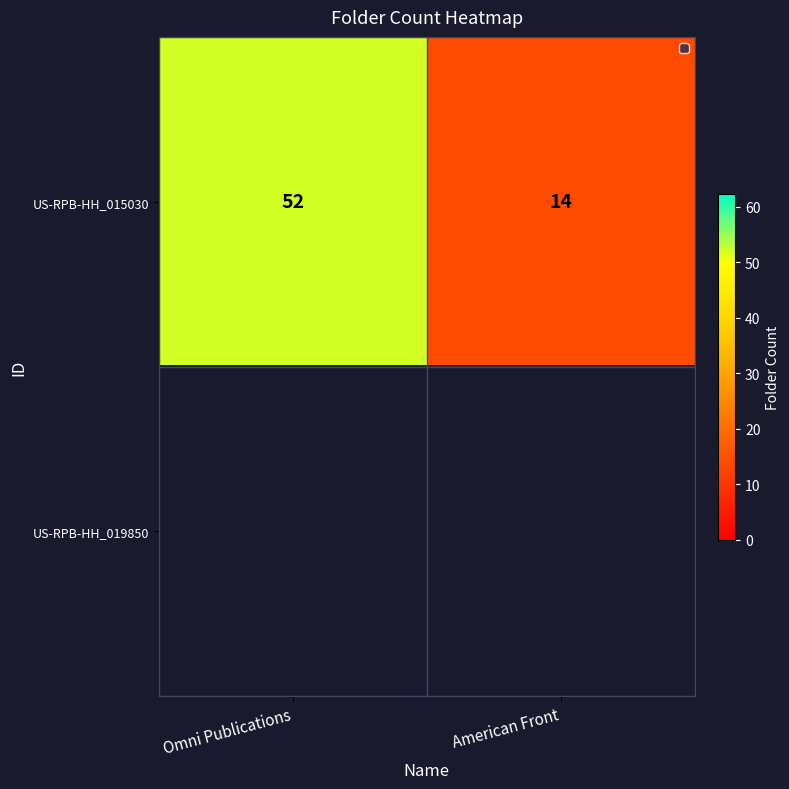

The US-RPB-HH_015030 series shows 52 at Omni Publications. True or false?

True